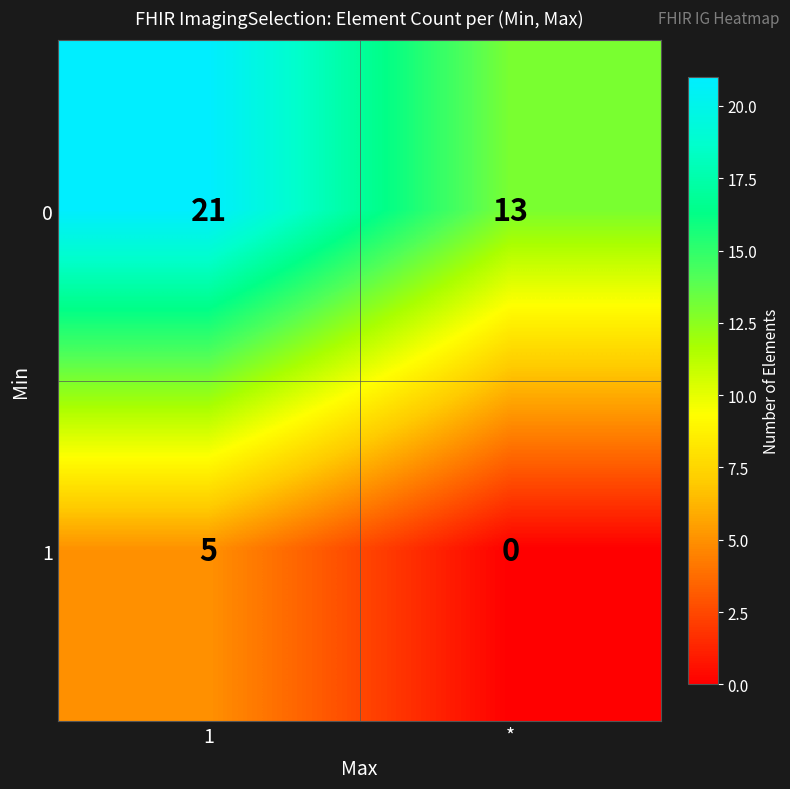

Is it true that 1 equals 8 at 1?

False